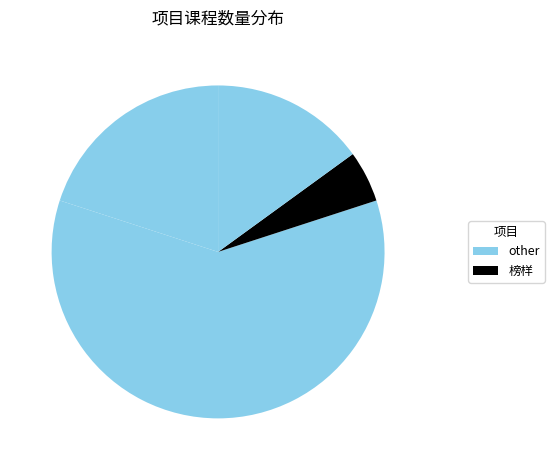

How many slices are in this pie chart?

4